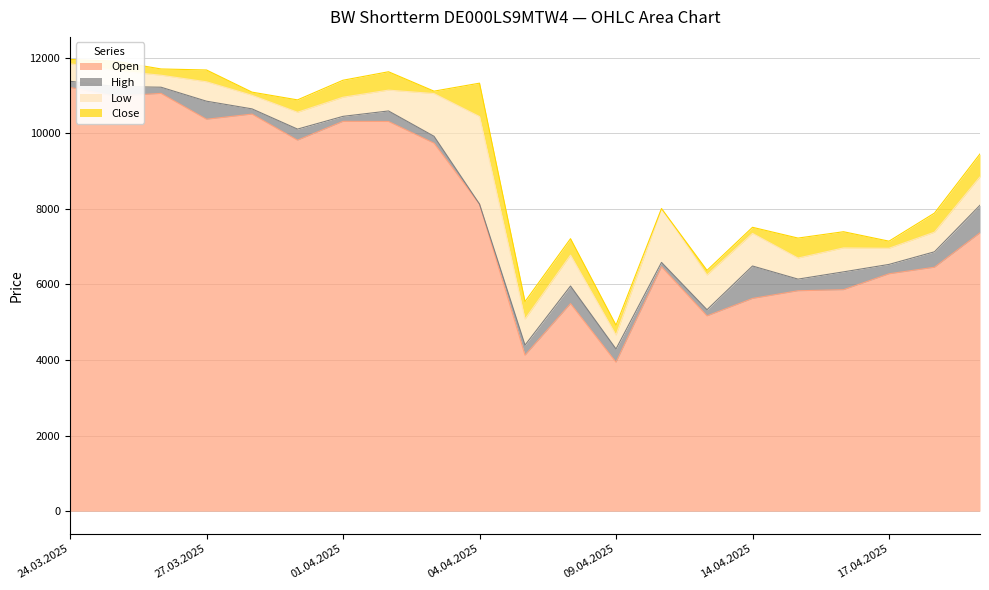

At which label does High reach its peak?

24.03.2025